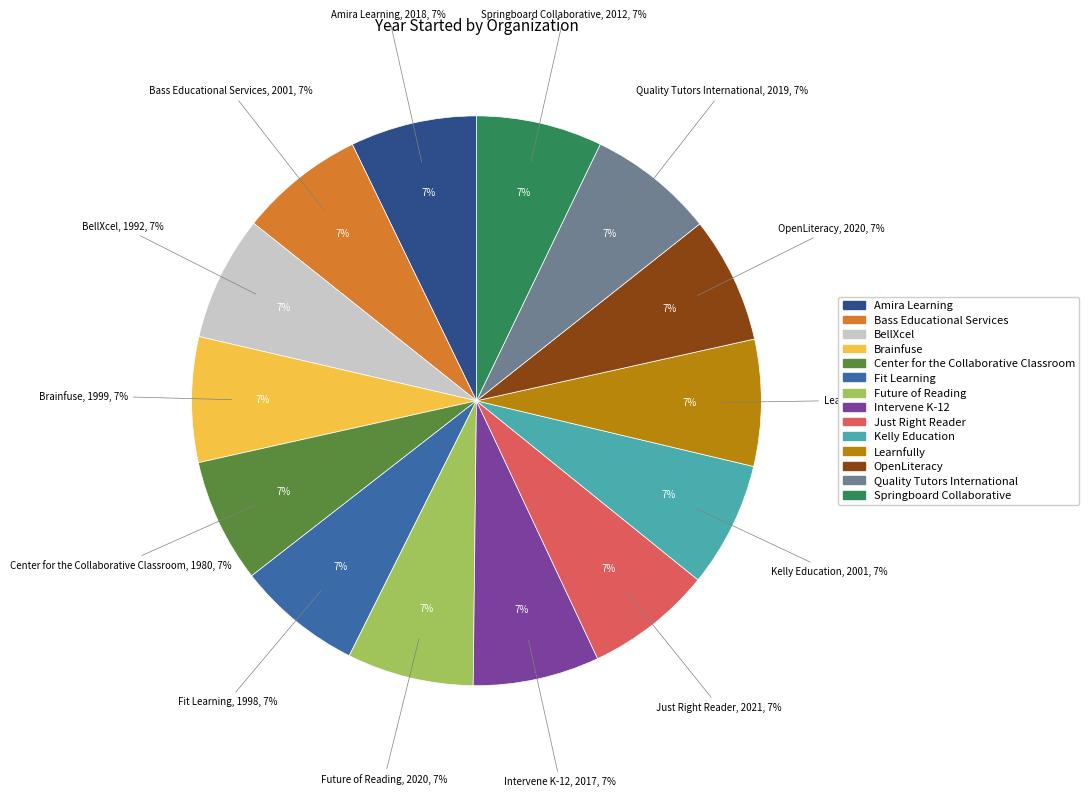

How many slices are in this pie chart?

14